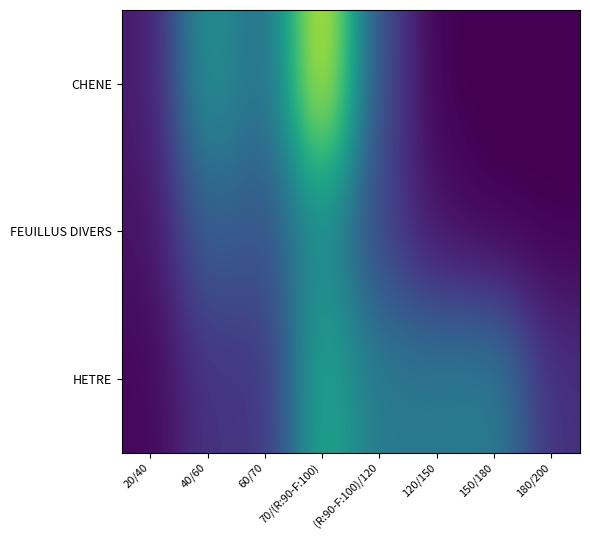

What is the difference between the highest and lowest values at 120/150?

8.2